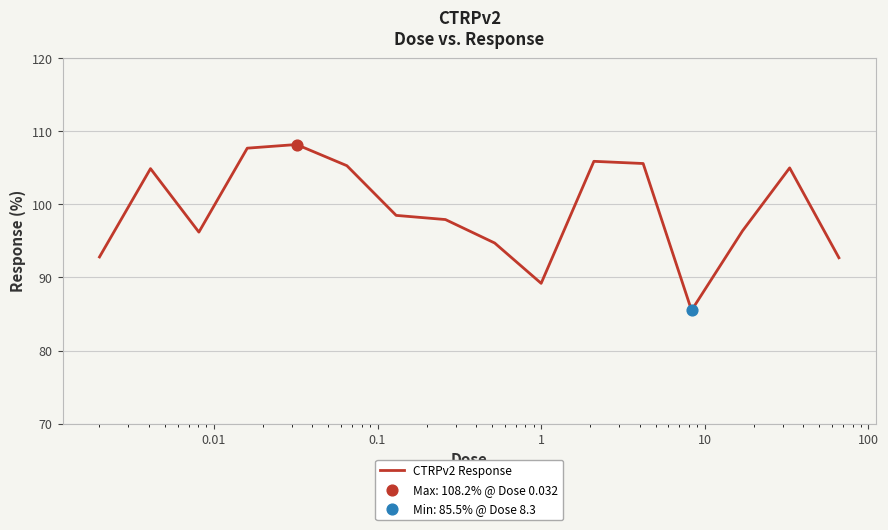

What is the minimum value shown in the chart?

85.5